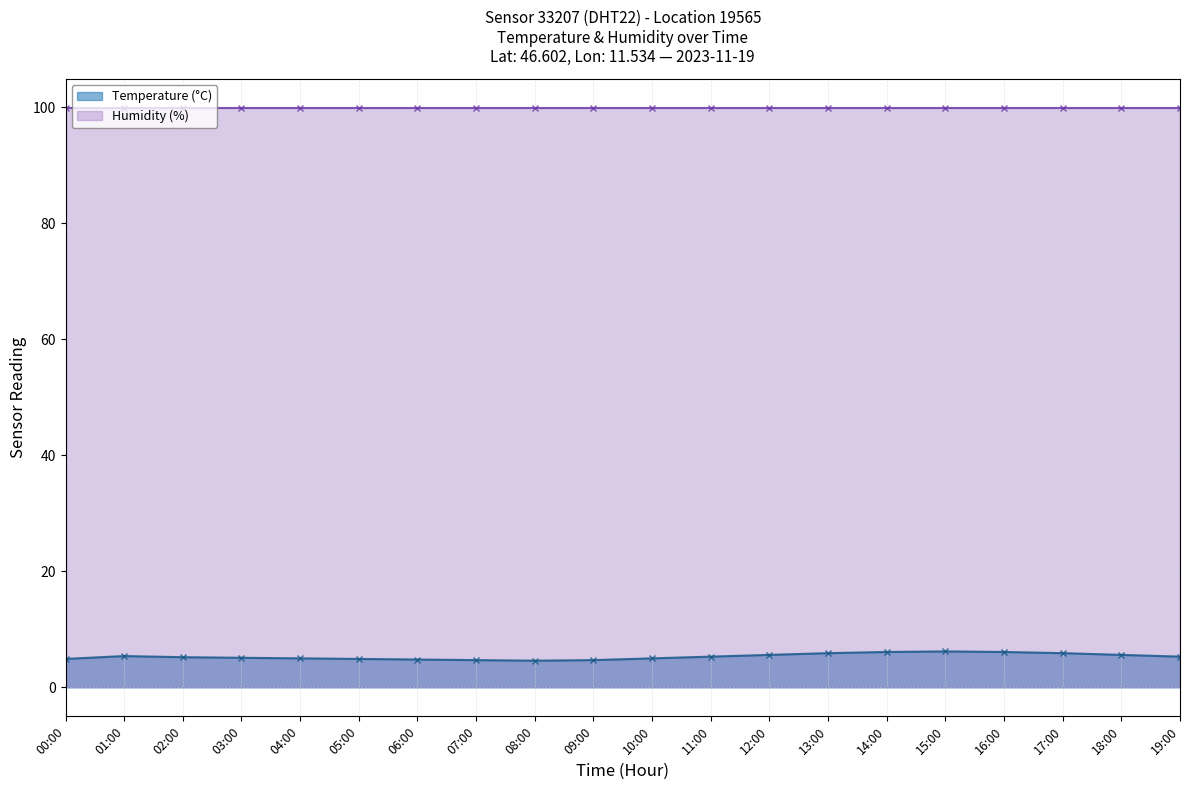

How many lines are shown in the chart?

2